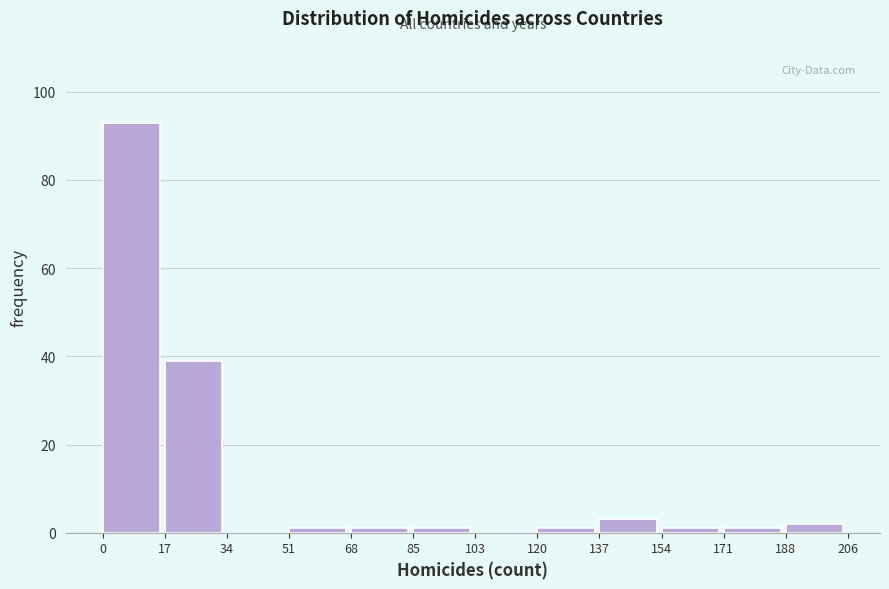

What is the height of the bar covering 0 to 17 on the x-axis? The values are not printed on the chart, so give them approximately, as read against the axis.

94